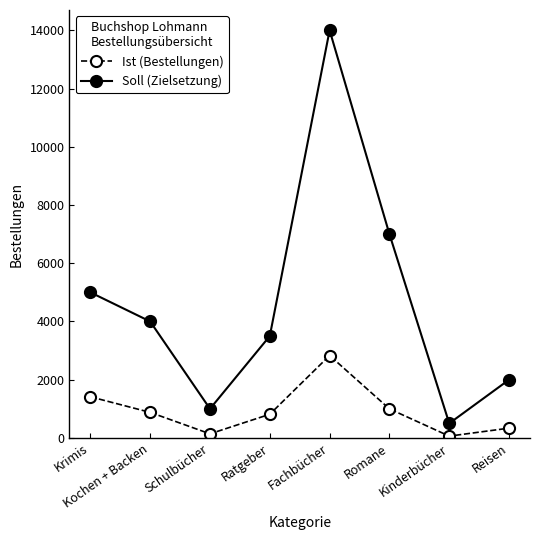

What is the difference between the highest and lowest values at Kochen + Backen?

3122